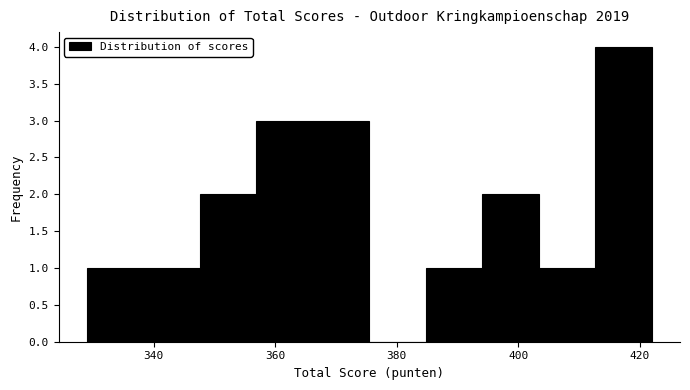

Over which range of the x-axis is the bar tallest?

412 to 422